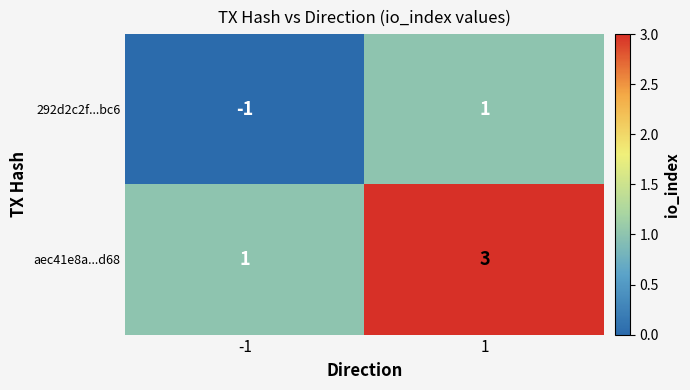

How many values in the 292d2c2f...bc6 series are below 1?

1